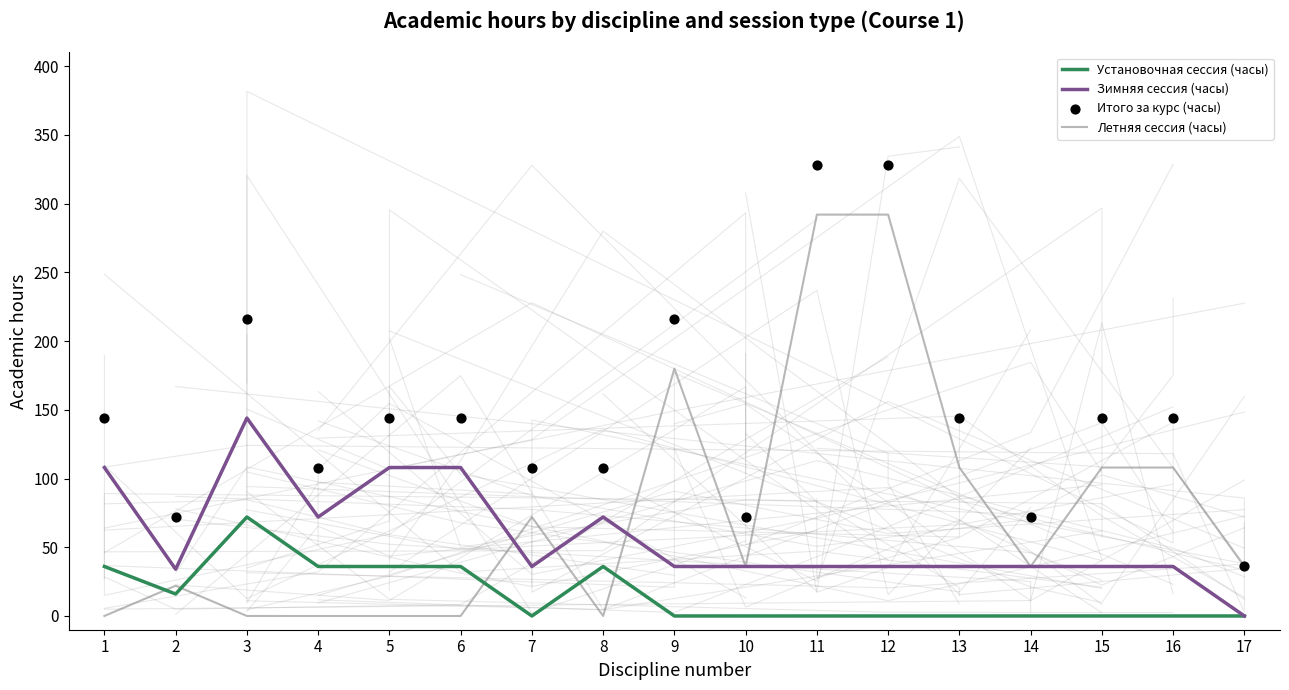

Which series reaches the minimum Y coordinate?

Установочная сессия (часы)